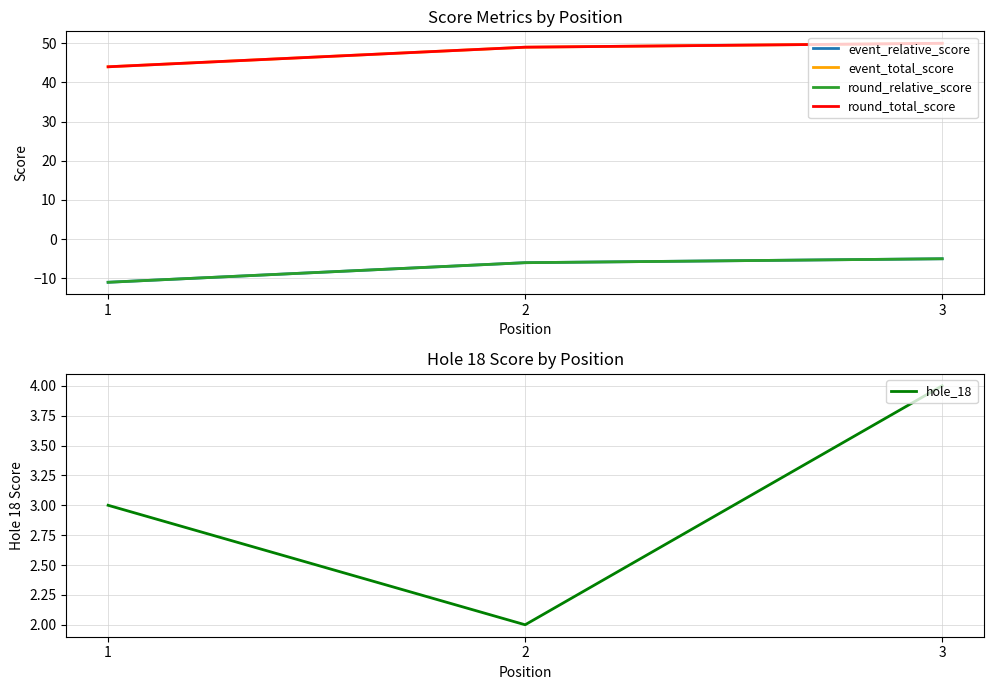

What is the approximate value of round_relative_score at 3?

-5